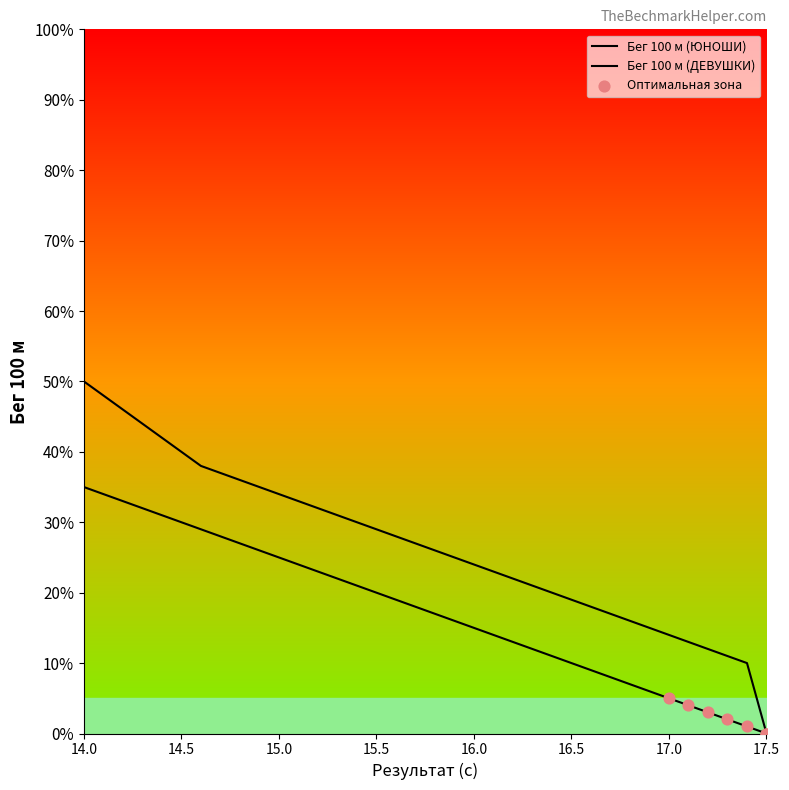

Which series has the largest total across all categories?

Бег 100 м (ДЕВУШКИ)